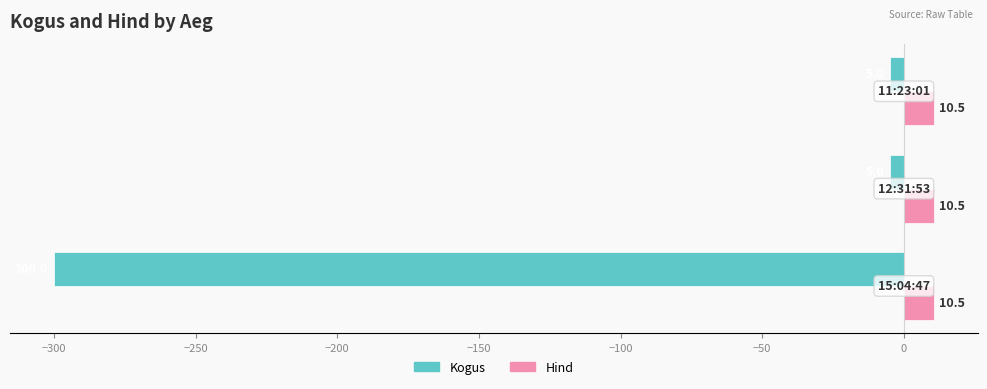

How many Kogus values are between -300 and -5?

3